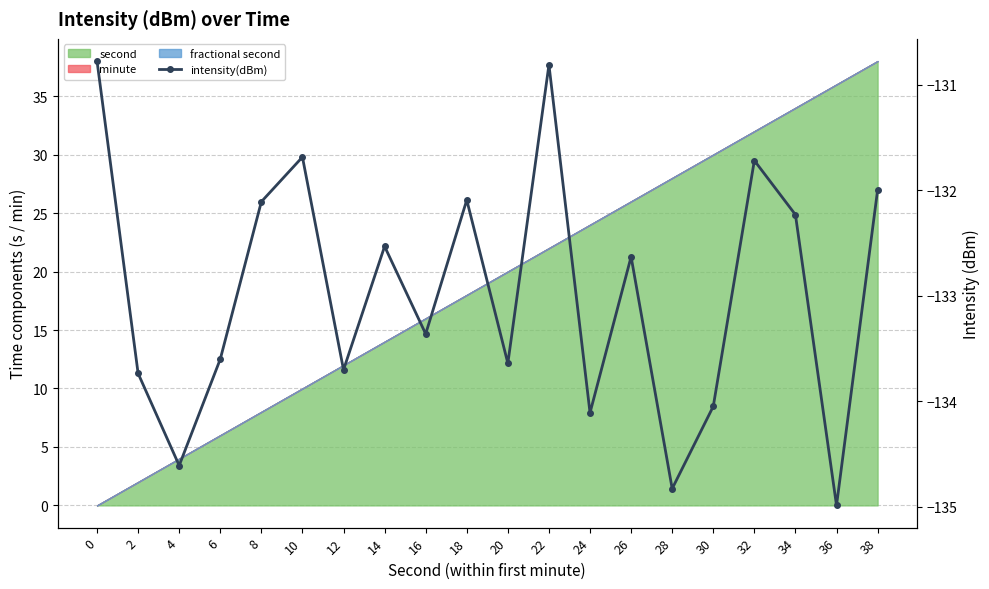

What value does the data have at 14?

-132.5